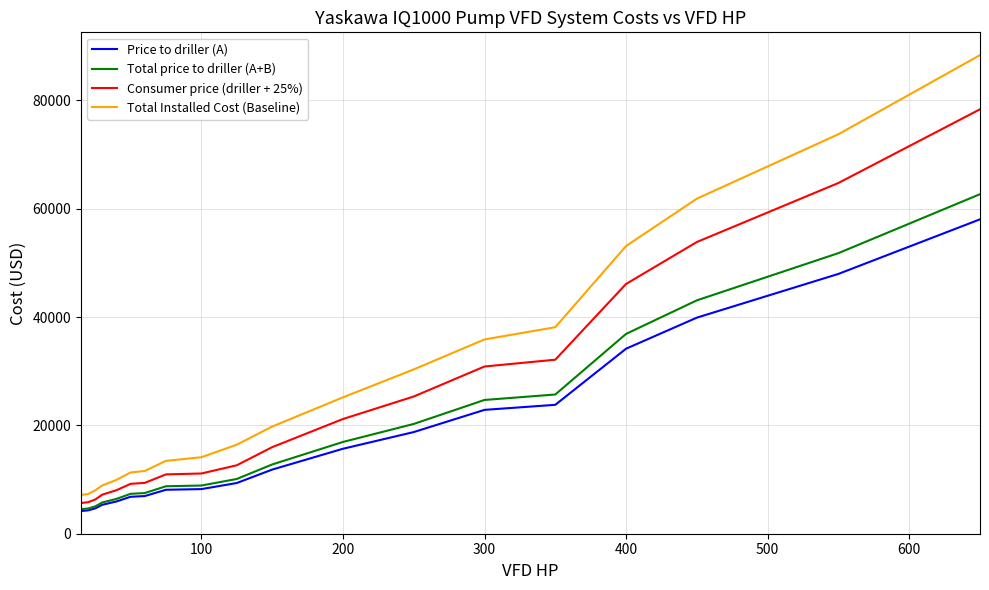

What is the highest value of the Price to driller (A) series?

58037.6